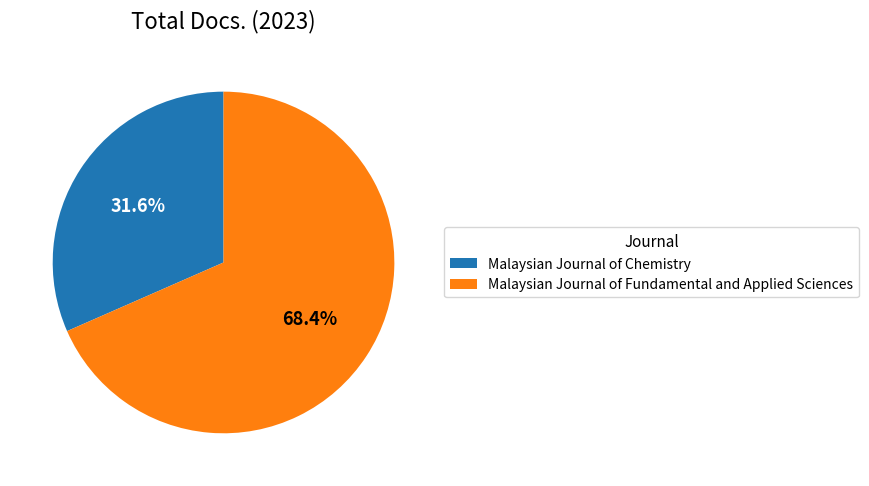

To the nearest percent, what percentage of the pie is Malaysian Journal of Chemistry?

32%